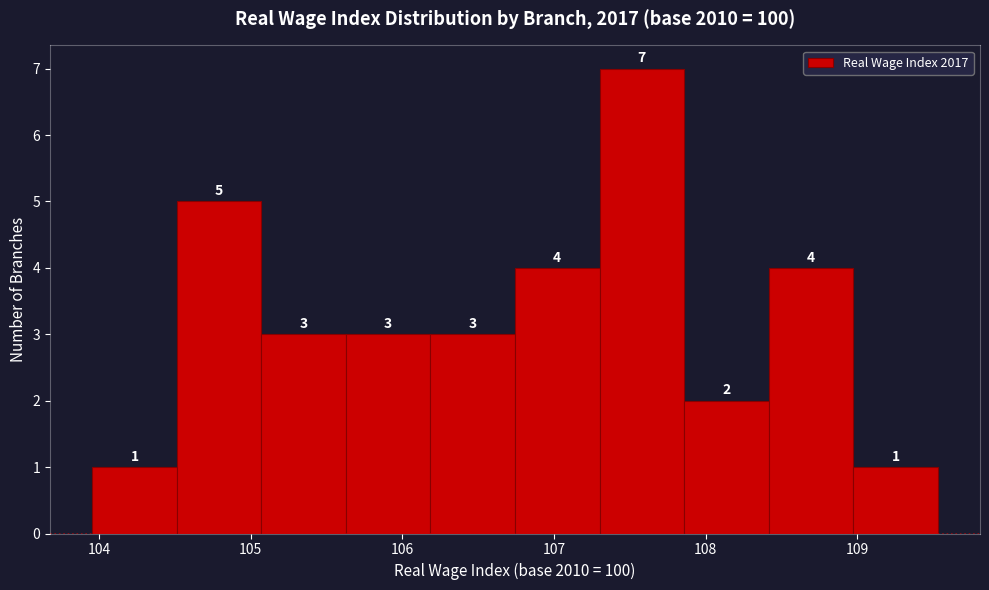

What is the height of the bar covering 106.2 to 106.7 on the x-axis? The bar edges are not printed on the chart, so give them approximately, as read against the axis.

3